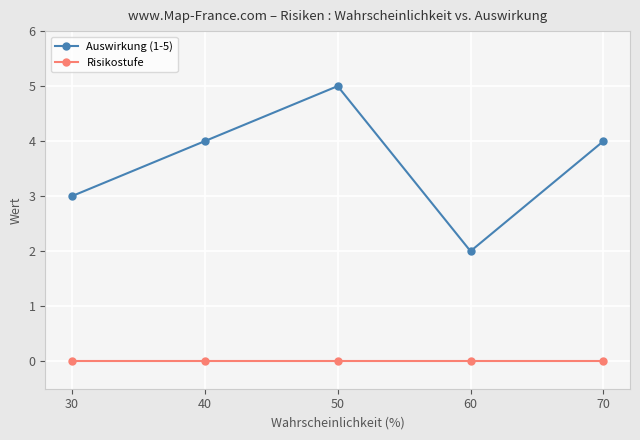

Rank the series by their average value, from lowest to highest.

Risikostufe, Auswirkung (1-5)